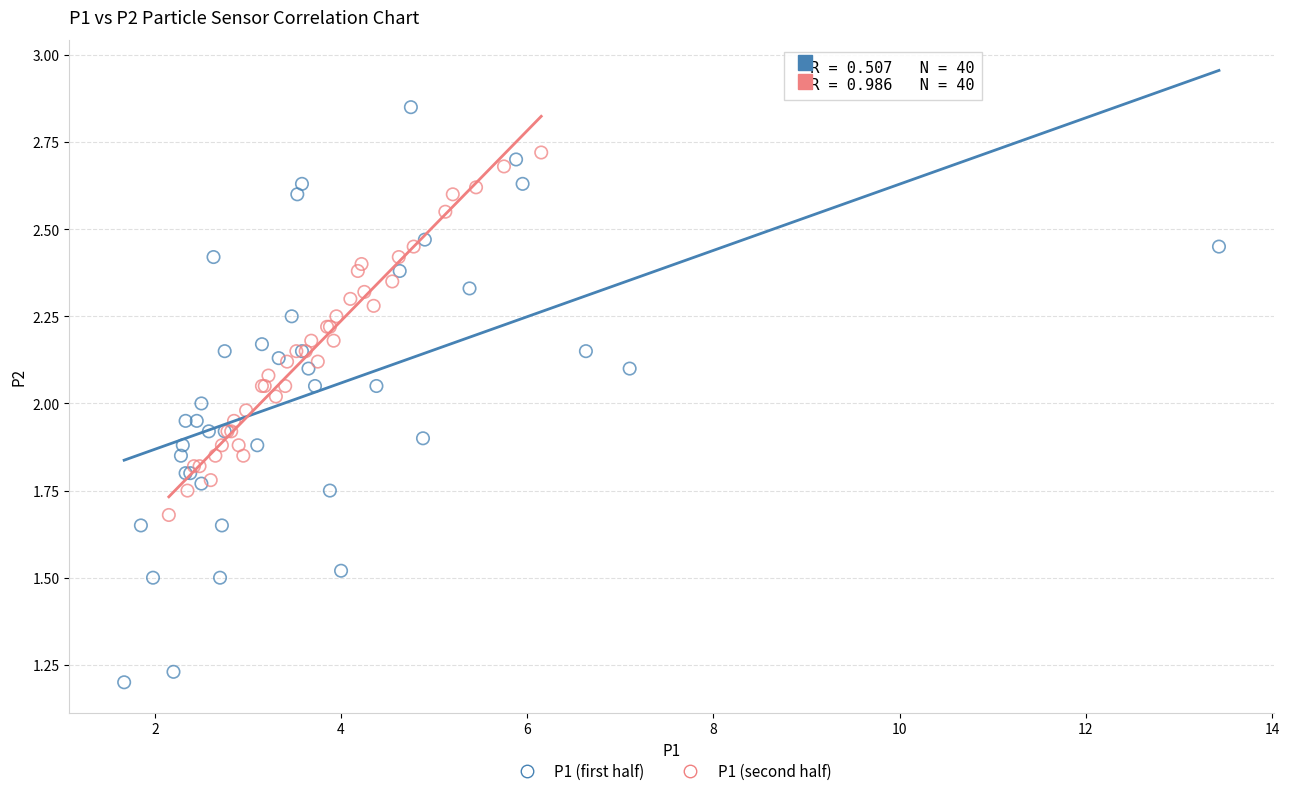

Which series contains the highest Y value?

P1 (first half)